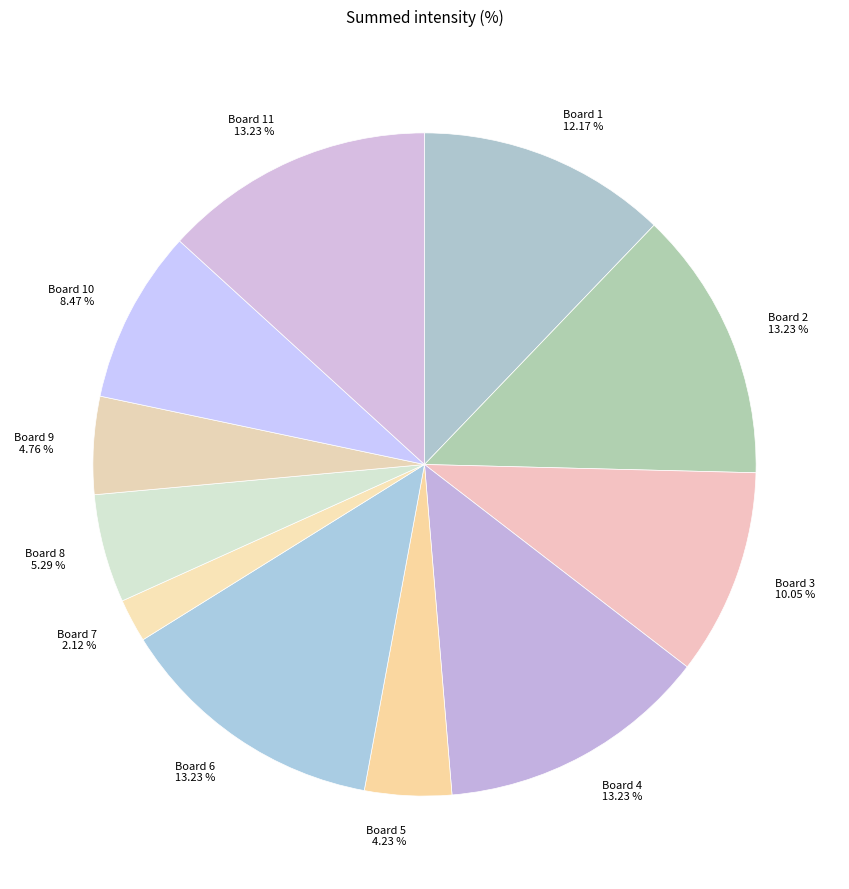

Does any single category account for the majority?

No